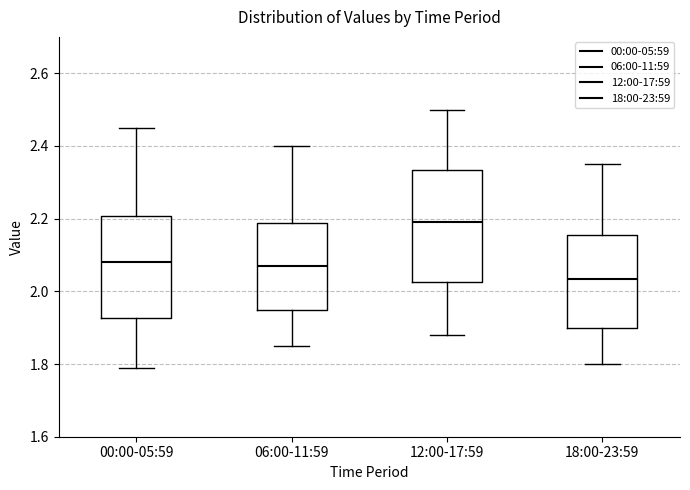

Reading left to right, read every box against the y-axis: the position of its median line, the range the box covers, and the ends of its whiskers. The values are not printed on the chart, so give them approximately, as read against the axis.

00:00-05:59: median 2.08, box 1.92 to 2.20, whiskers 1.80 to 2.46
06:00-11:59: median 2.08, box 1.96 to 2.18, whiskers 1.86 to 2.40
12:00-17:59: median 2.20, box 2.02 to 2.34, whiskers 1.88 to 2.50
18:00-23:59: median 2.04, box 1.90 to 2.16, whiskers 1.80 to 2.36